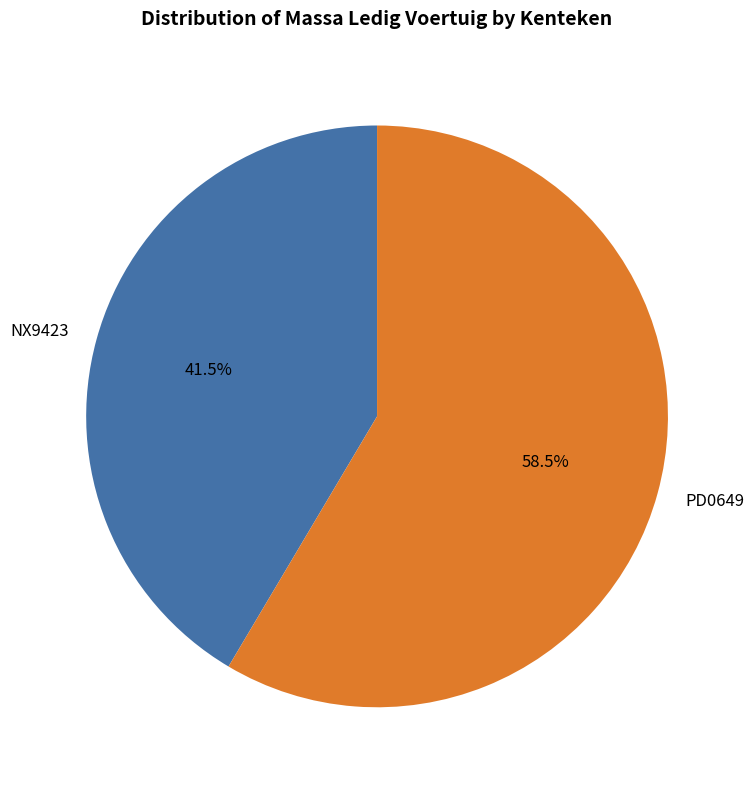

Do PD0649 and NX9423 together represent more than half of the pie?

Yes